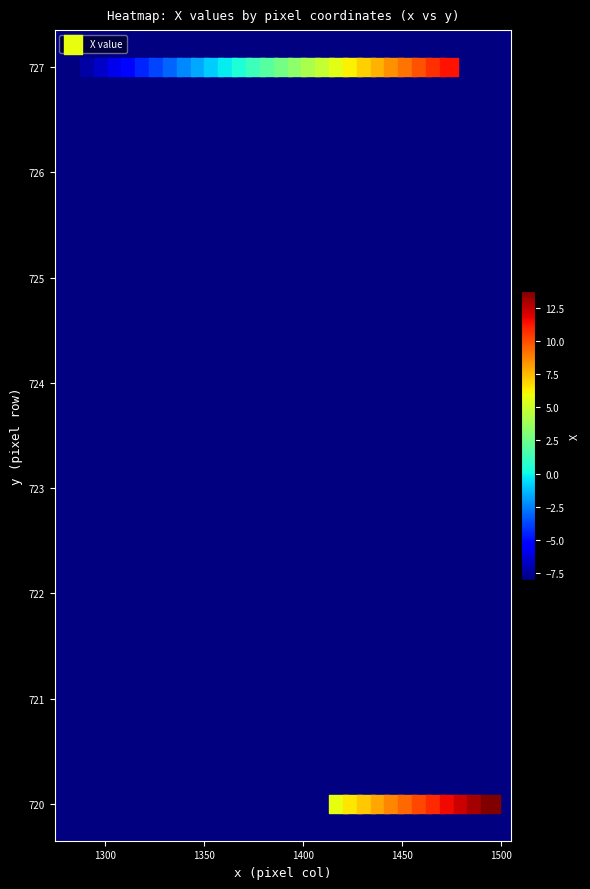

What is the range of Y values (max minus min)?

7